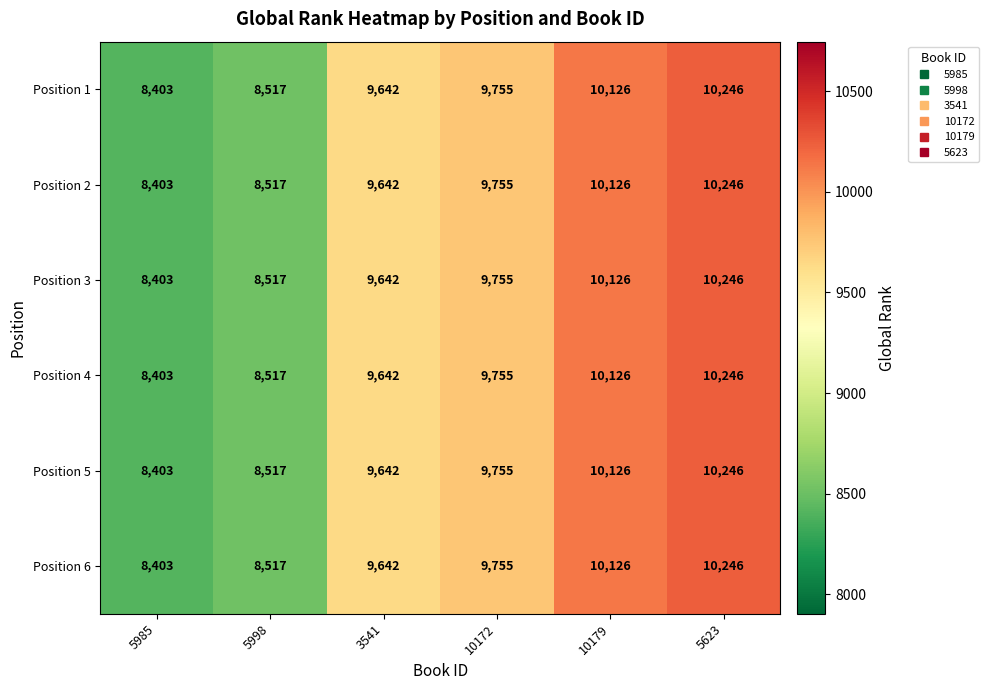

What is the sum of all Position 2 values?

56689